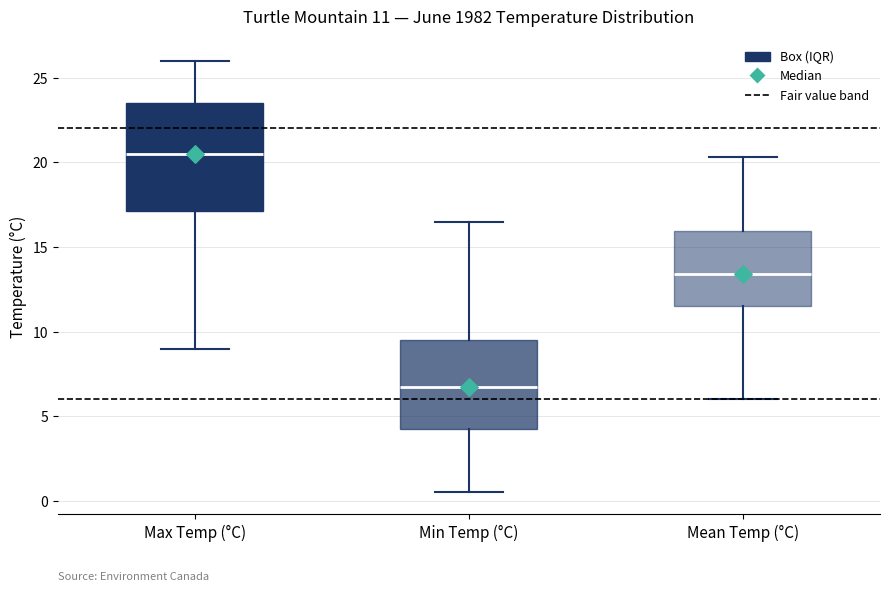

Which box has the lowest median line?

Min Temp (°C)